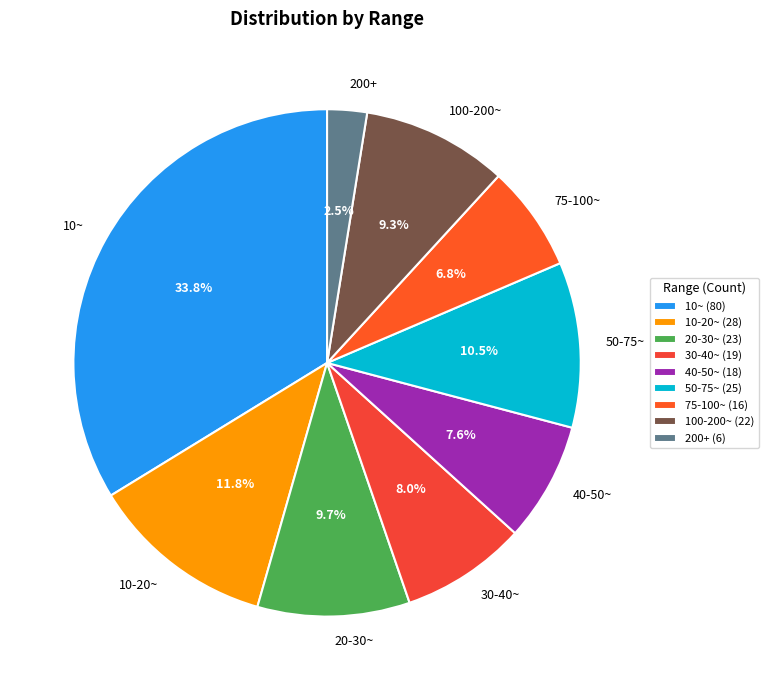

Approximately how many times larger is the value at 20-30~ compared to 10-20~?

0.8